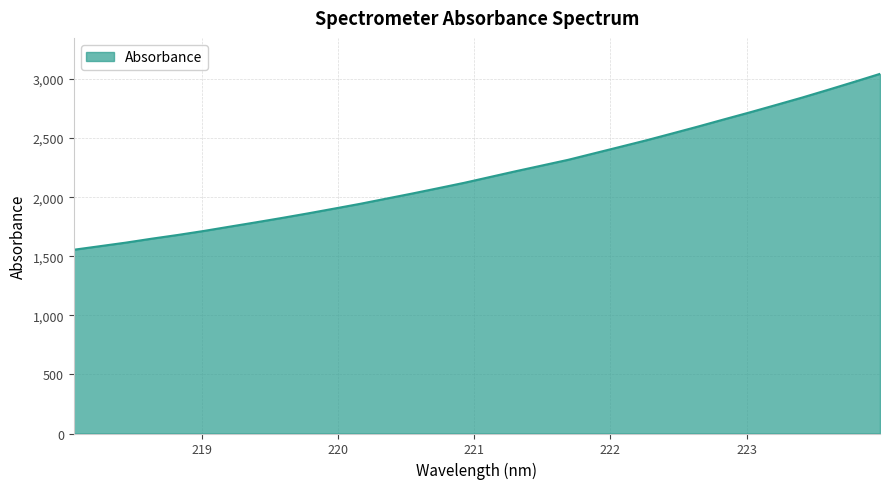

What is the maximum value shown in the chart?

3043.5